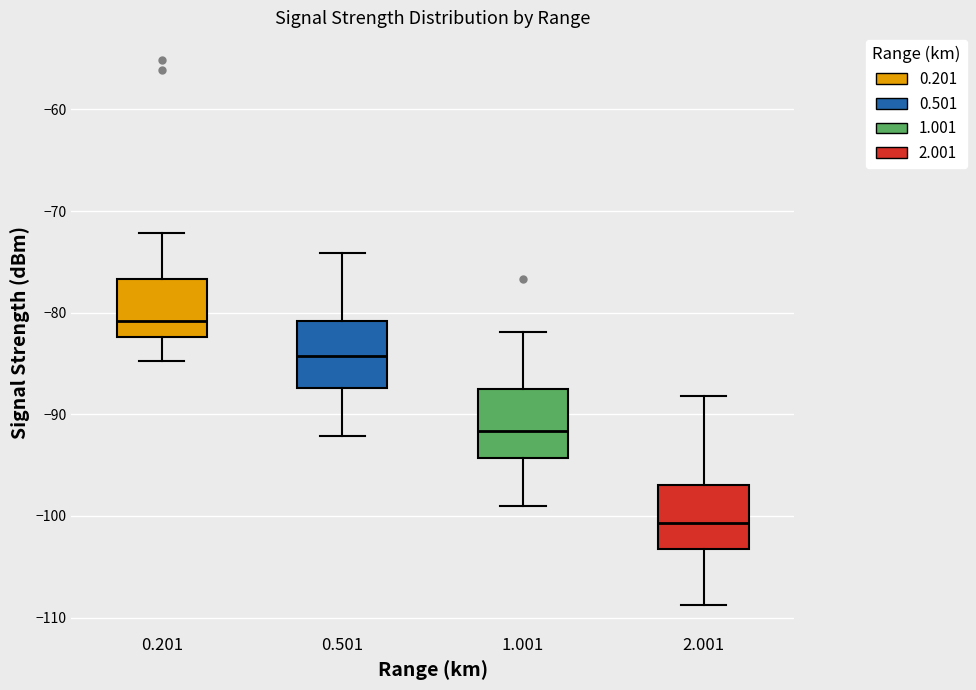

Where is the lower edge of the box at x = 0.201 on the y-axis? The values are not printed on the chart, so give them approximately, as read against the axis.

-82